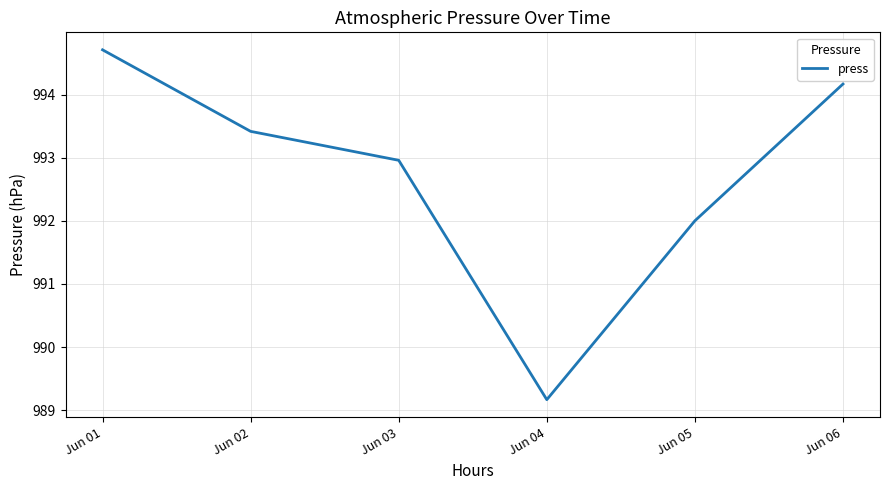

What is the sum of all values?

5956.4